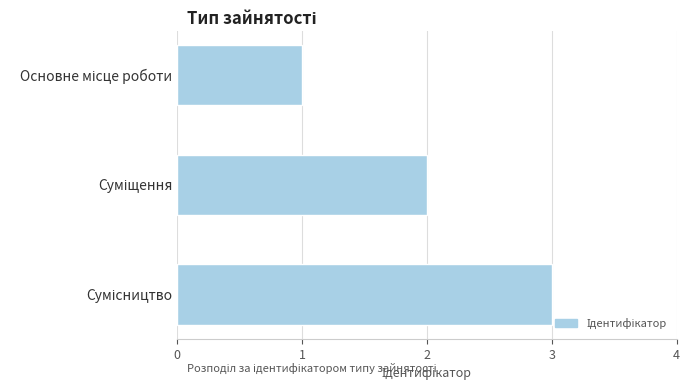

What is the sum of all values?

6